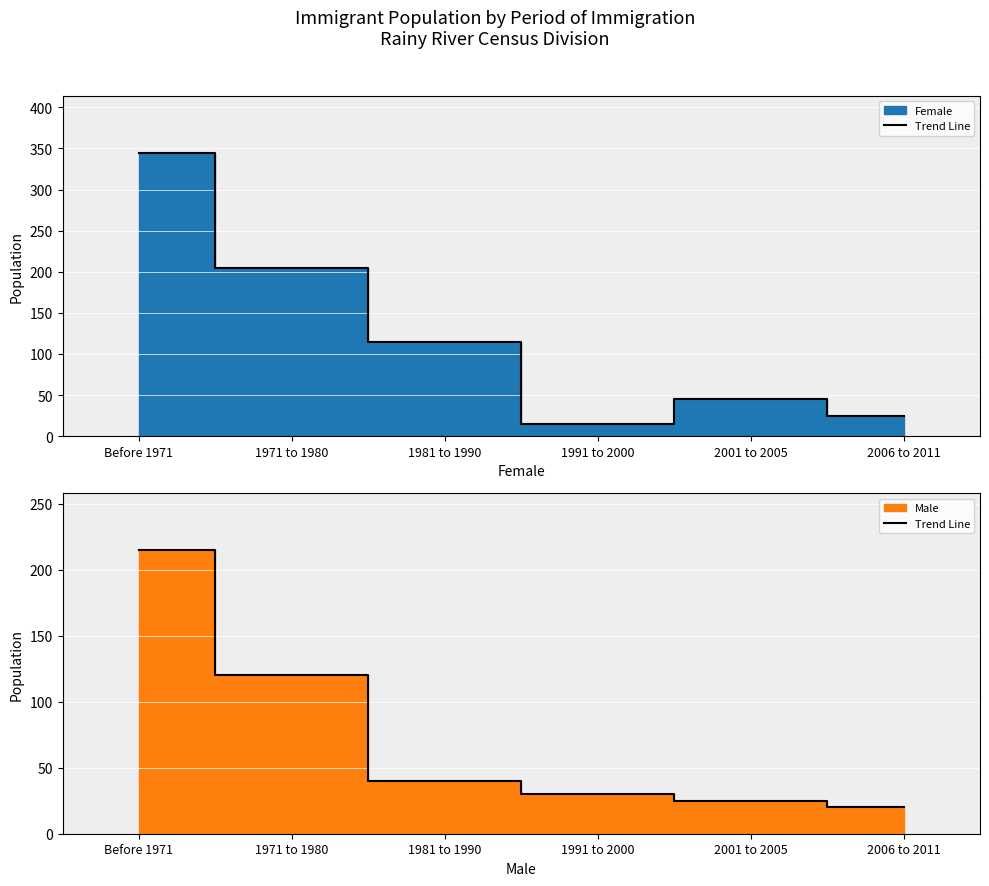

Where does the data first go above 40?

Before 1971